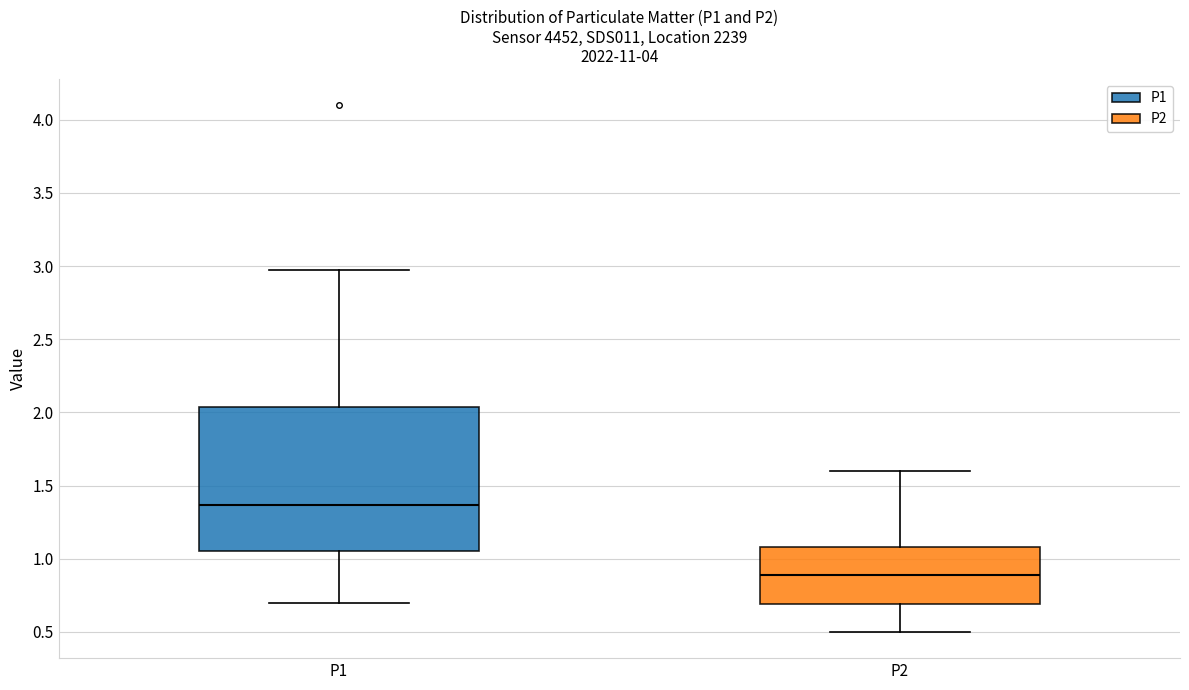

Which box has the highest median line?

P1